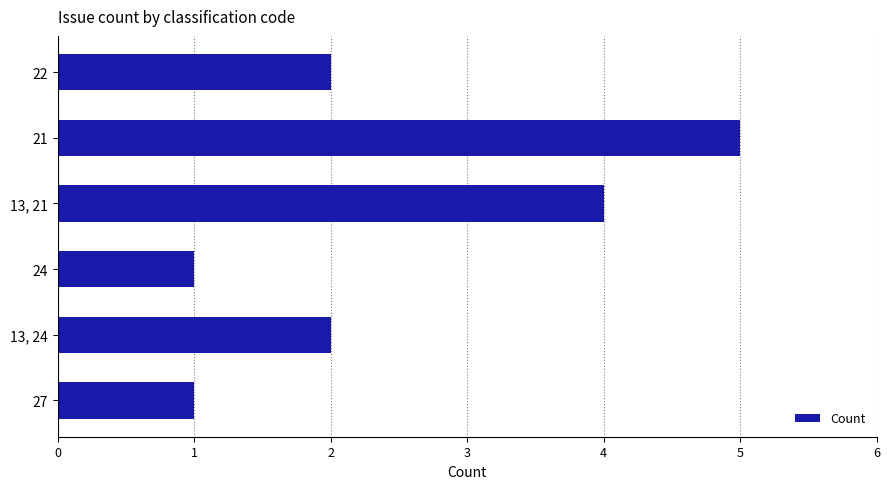

Is it true that the value at 13, 24 is 2?

True